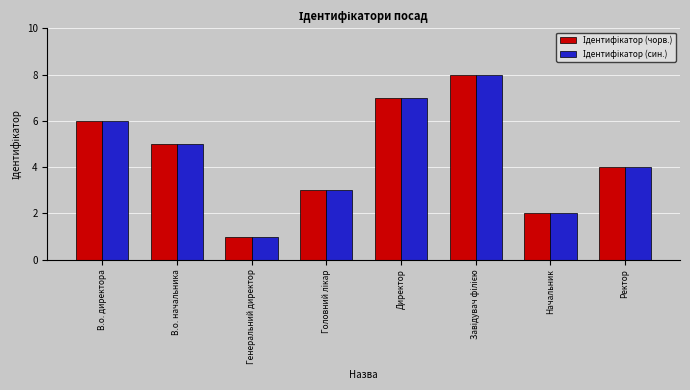

Which category has the lowest value across all series?

Генеральний директор